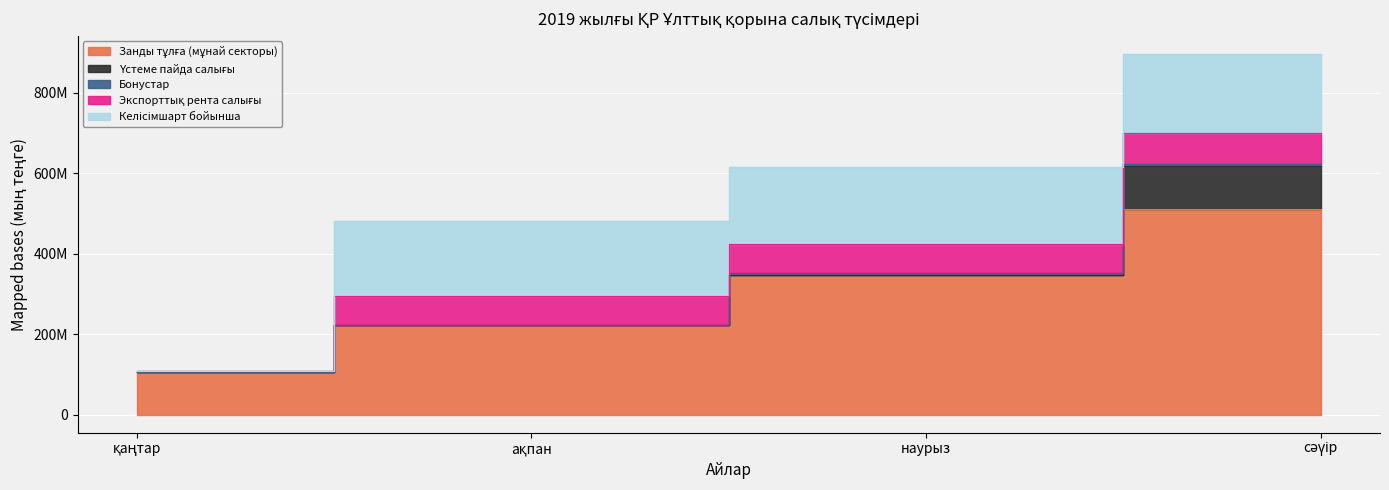

Between which two adjacent categories do Келісімшарт бойынша and Экспорттық рента салығы first intersect?

қаңтар and ақпан